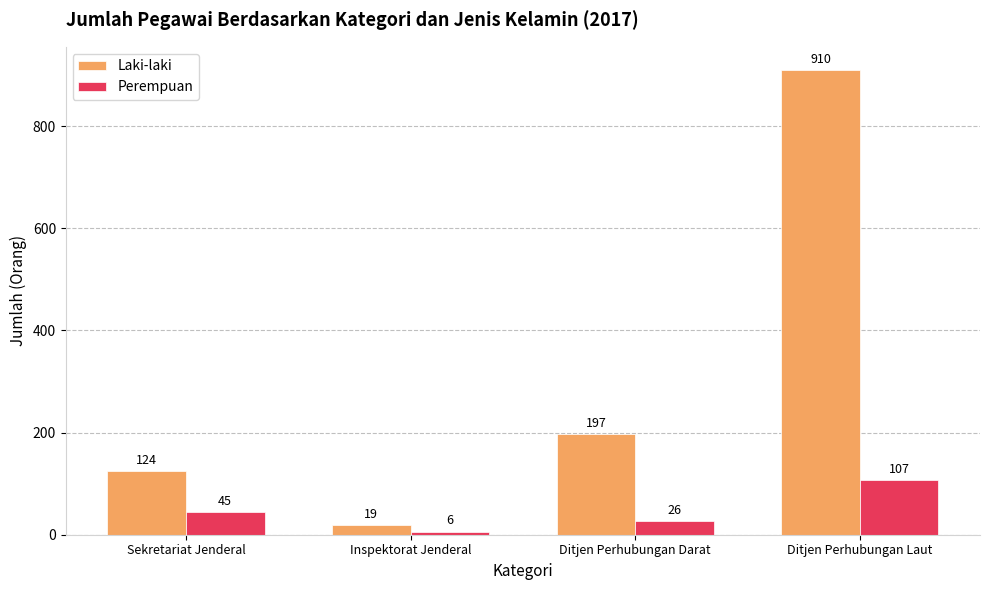

Which series has the largest range (max minus min)?

Laki-laki